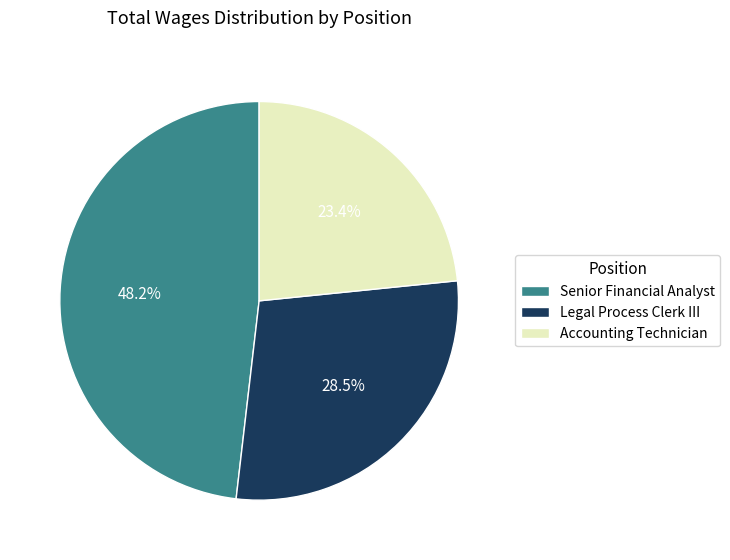

Combined, what portion of the pie is Accounting Technician and Senior Financial Analyst?

71.5%